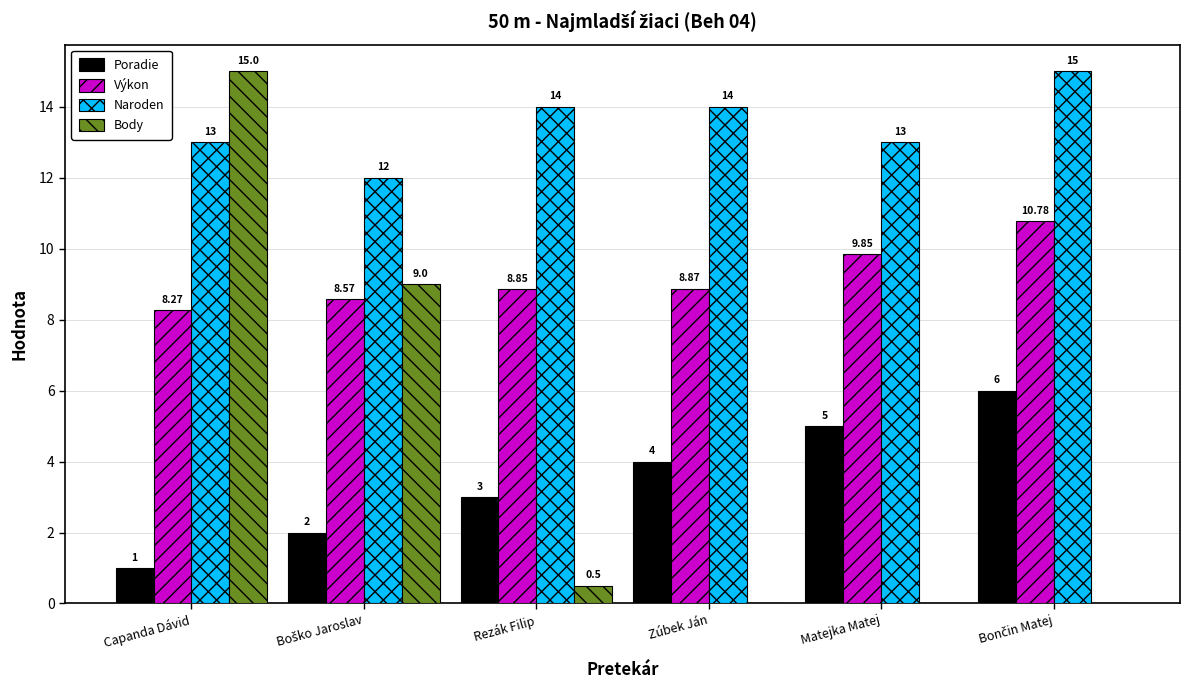

How many groups of bars are there?

6